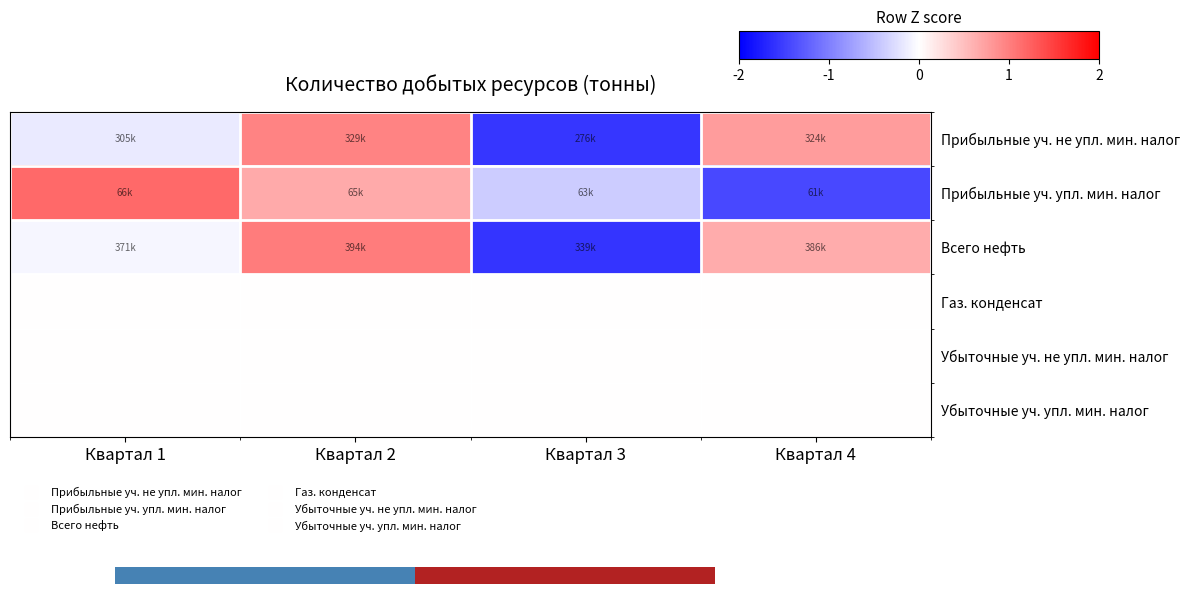

Which has a higher value, Квартал 1 or Квартал 4?

Квартал 4